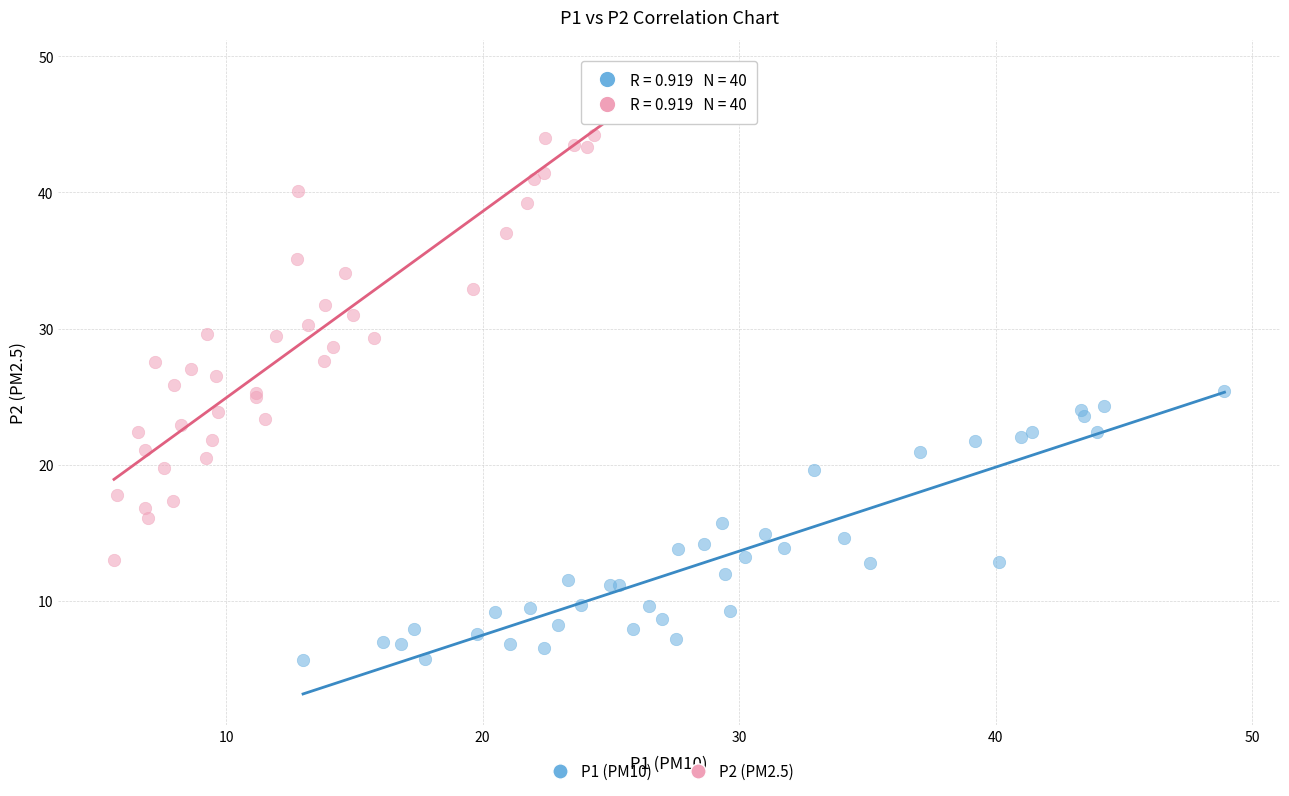

Which series contains the lowest Y value?

P1 (PM10)